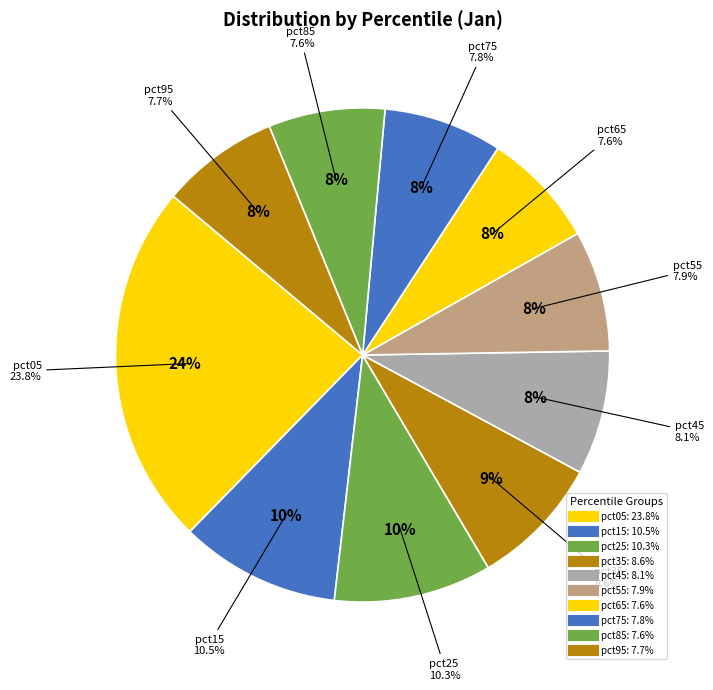

How many slices are in this pie chart?

10